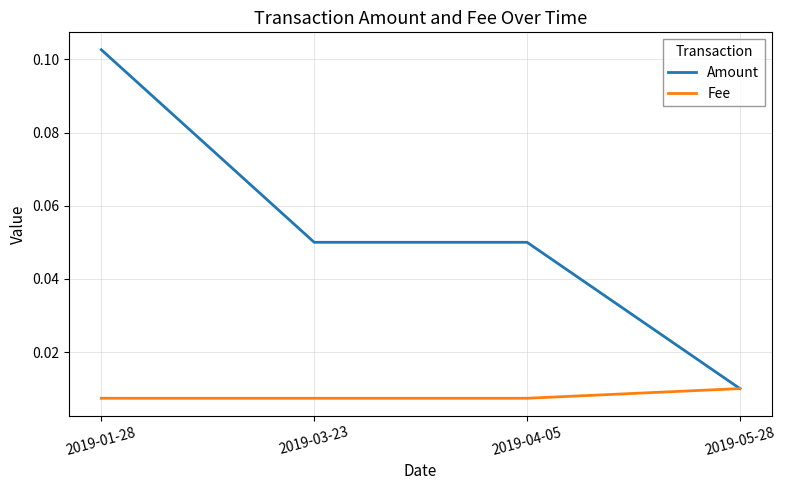

List the series in order of their overall mean, highest first.

Amount, Fee